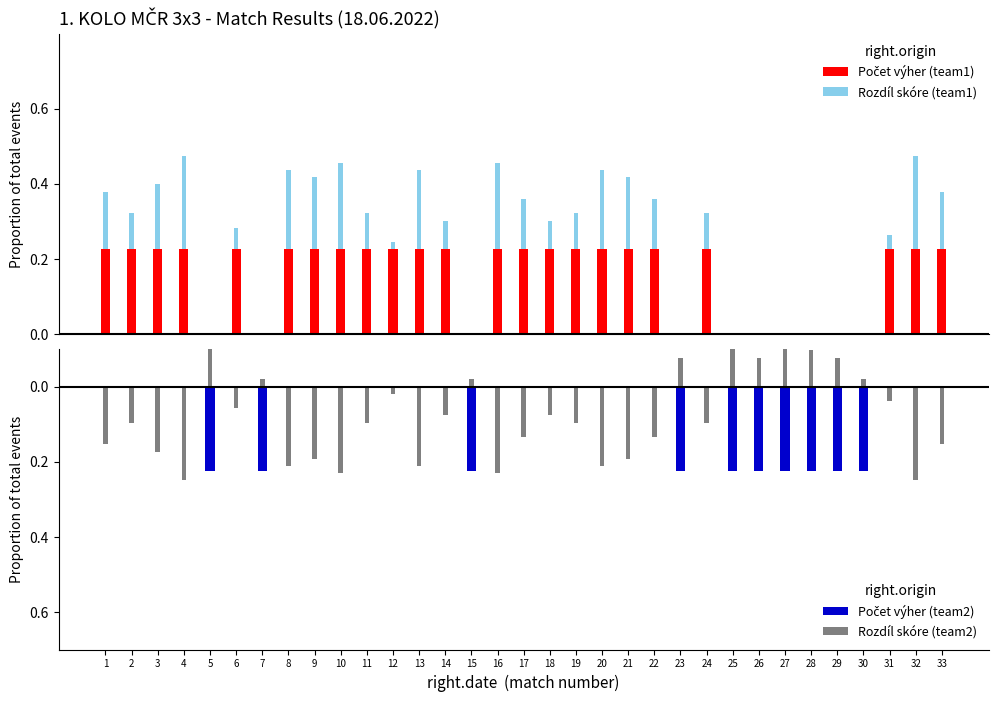

Count the number of categories in the chart.

33